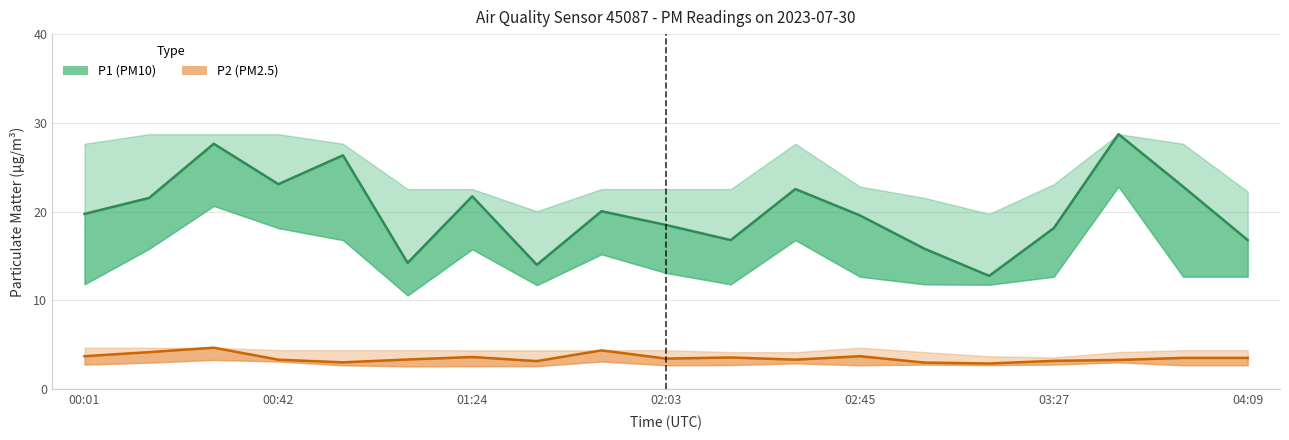

What is the difference between the maximum and minimum values in the P2 (PM2.5) series?

1.8